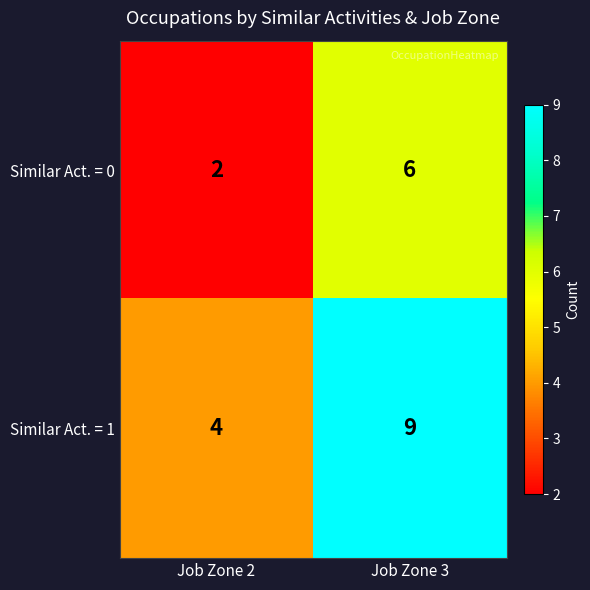

The value of Similar Act. = 0 at Job Zone 2 is 3. True or false?

False